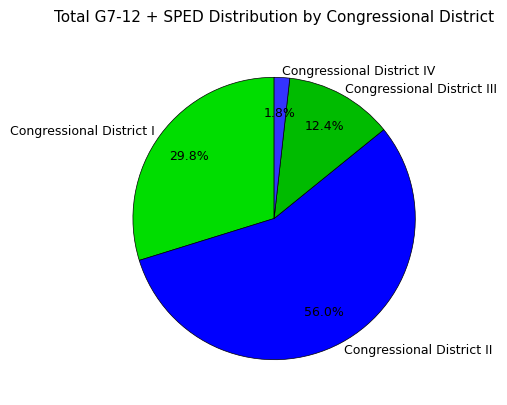

What percentage is the Congressional District IV slice, to the nearest percent?

2%